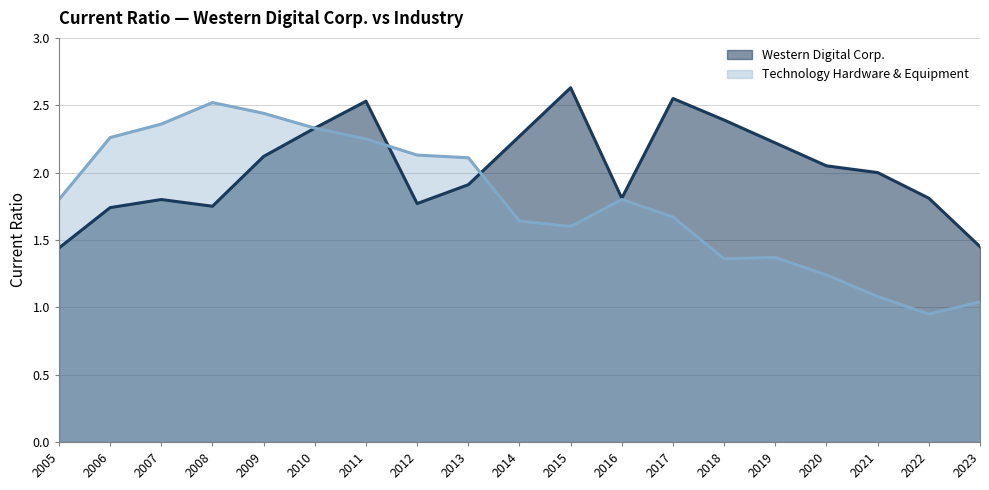

The value of Western Digital Corp. at 2008 is 3.1. True or false?

False